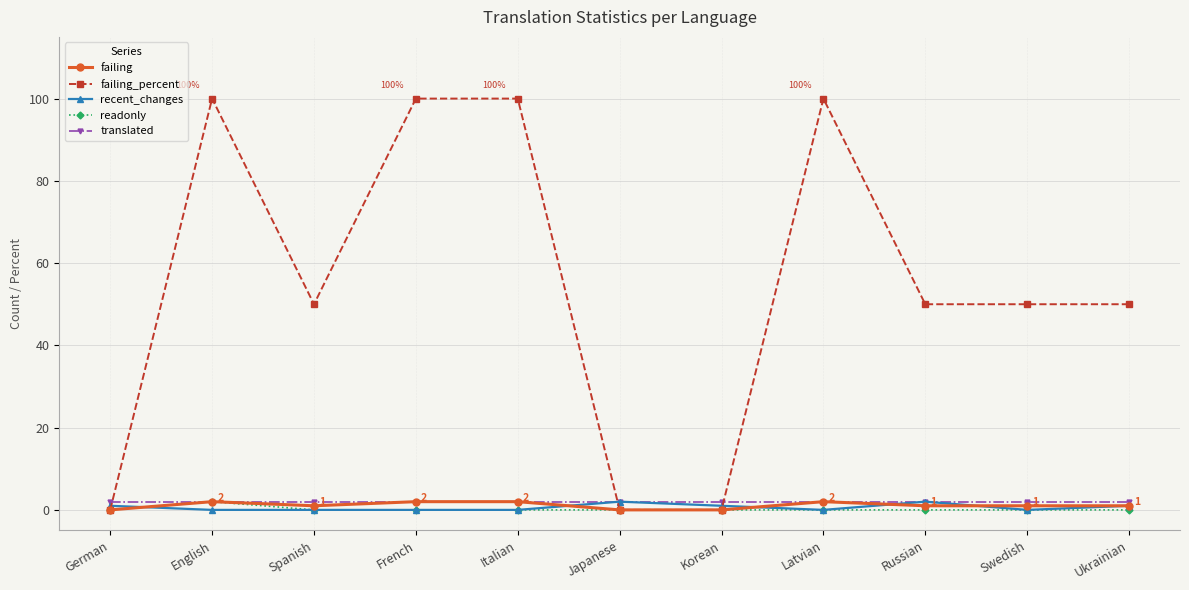

True or false: failing_percent has more than 0 points higher than both neighbors.

True